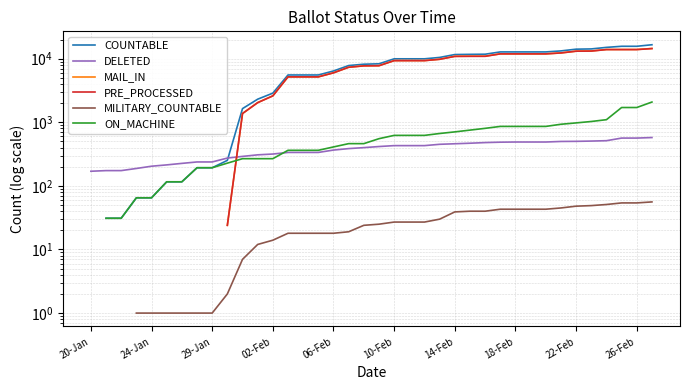

What is the sum of the ON_MACHINE values at 22 and 11?

891.0